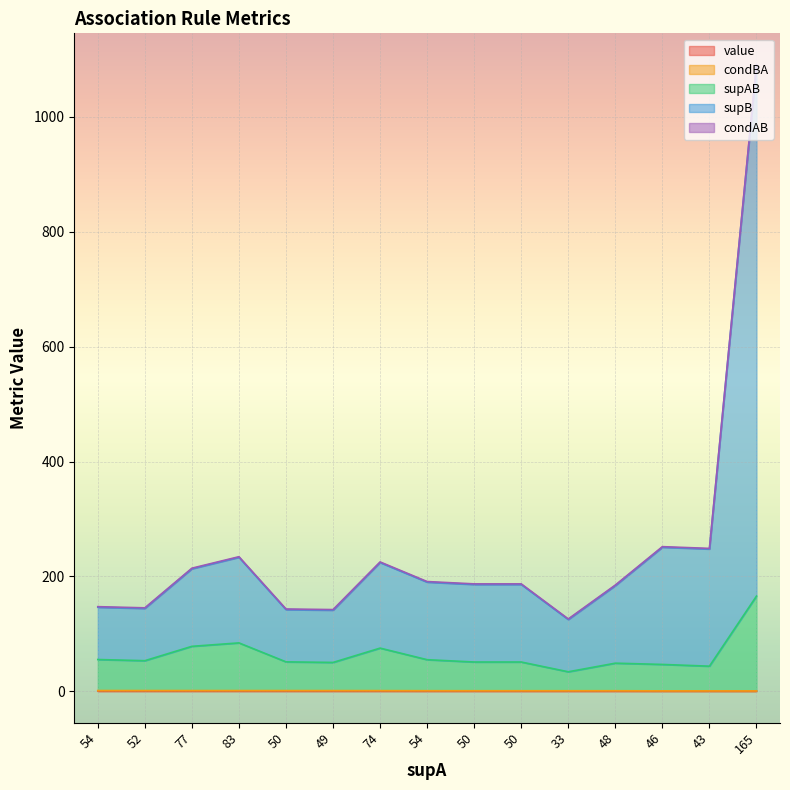

True or false: supB and condBA intersect in this chart.

False